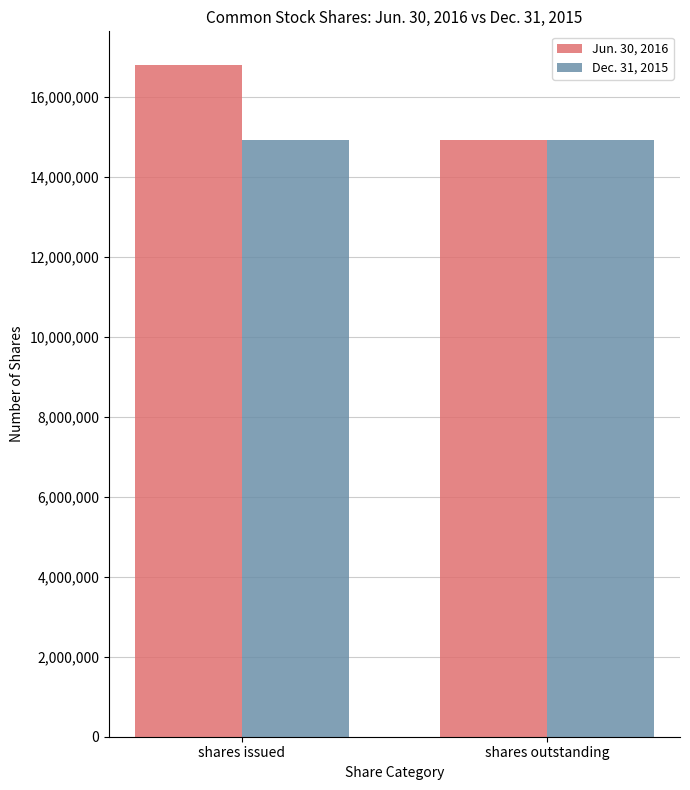

What is the sum of all Jun. 30, 2016 values?

31703431